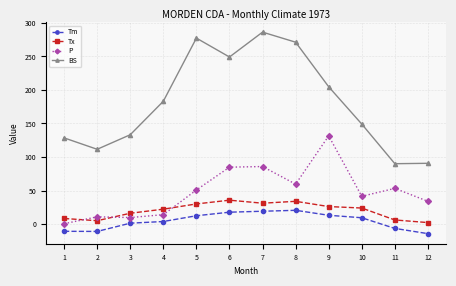

What is the approximate value of Tx at 9?

26.1